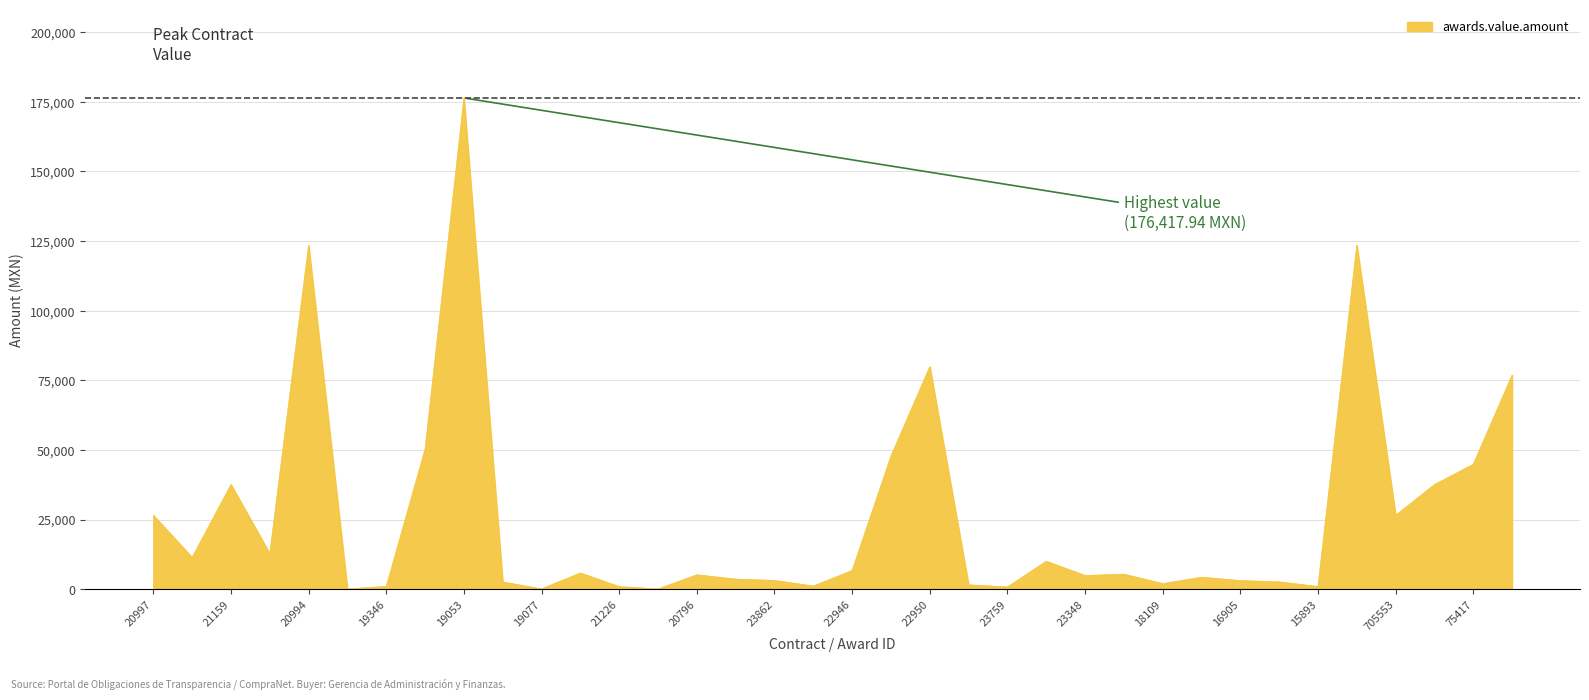

Does the chart display data point markers on the line(s)?

No